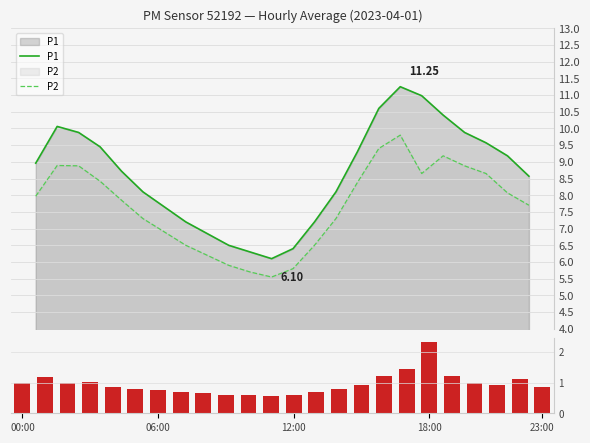

How many series are shown in this chart?

3